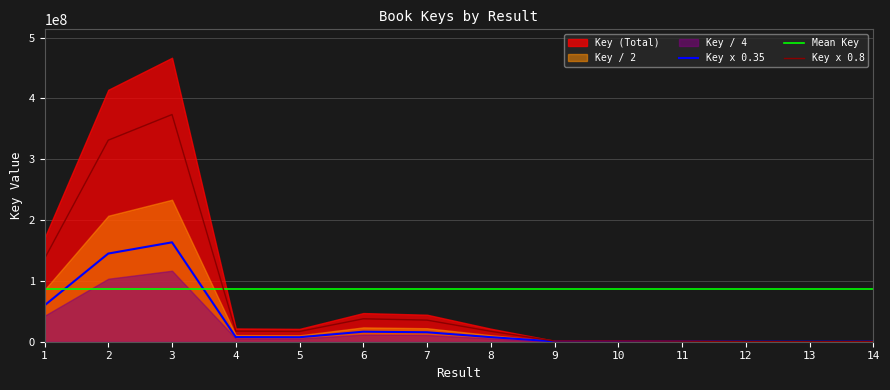

Is the value of Key x 0.8 at 3 greater than the value of Mean Key at 9?

Yes